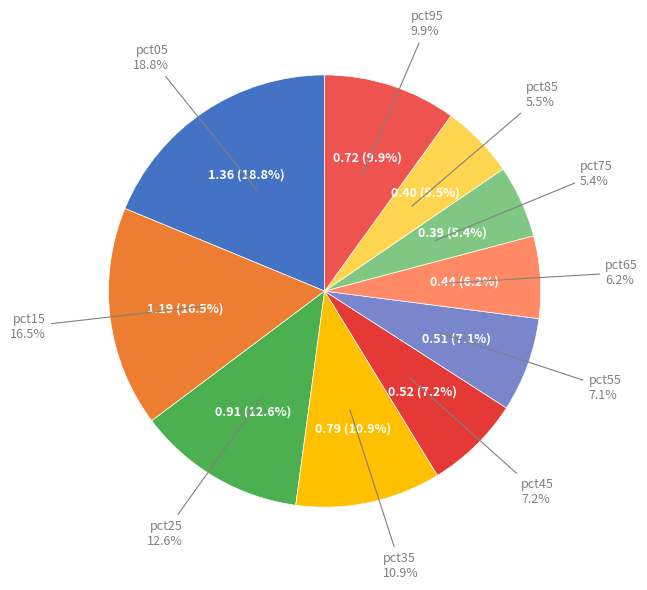

Does pct55 account for over 50% of the chart?

No